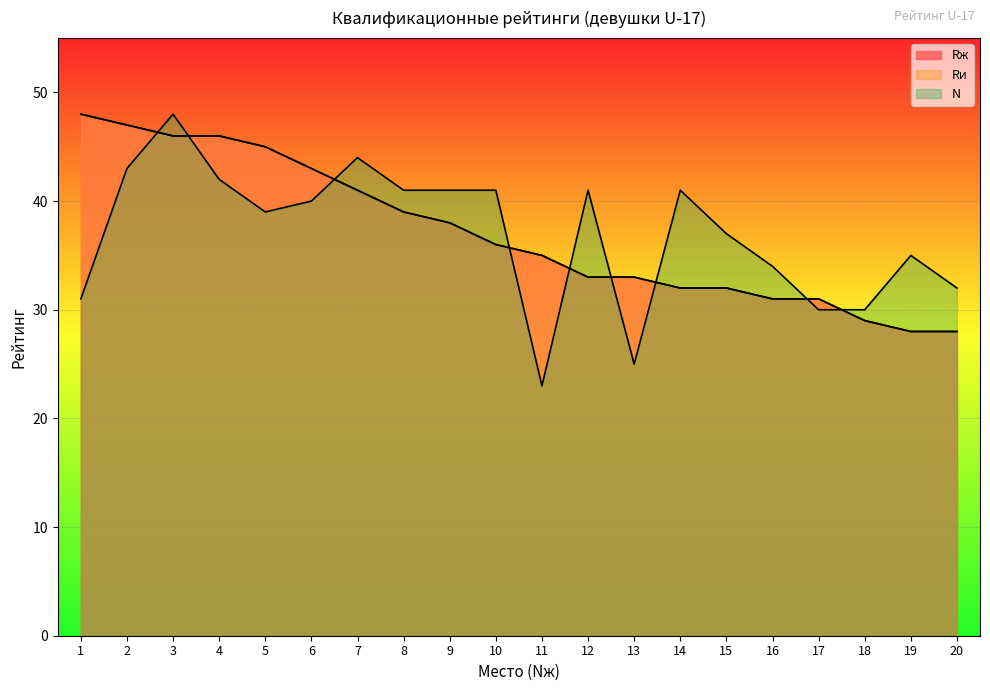

Reading left to right, transcribe all the data shown in this chart.

Rж: 48	47	46	46	45	43	41	39	38	36	35	33	33	32	32	31	31	29	28	28
Rи: 48	47	46	46	45	43	41	39	38	36	35	33	33	32	32	31	31	29	28	28
N: 31	43	48	42	39	40	44	41	41	41	23	41	25	41	37	34	30	30	35	32